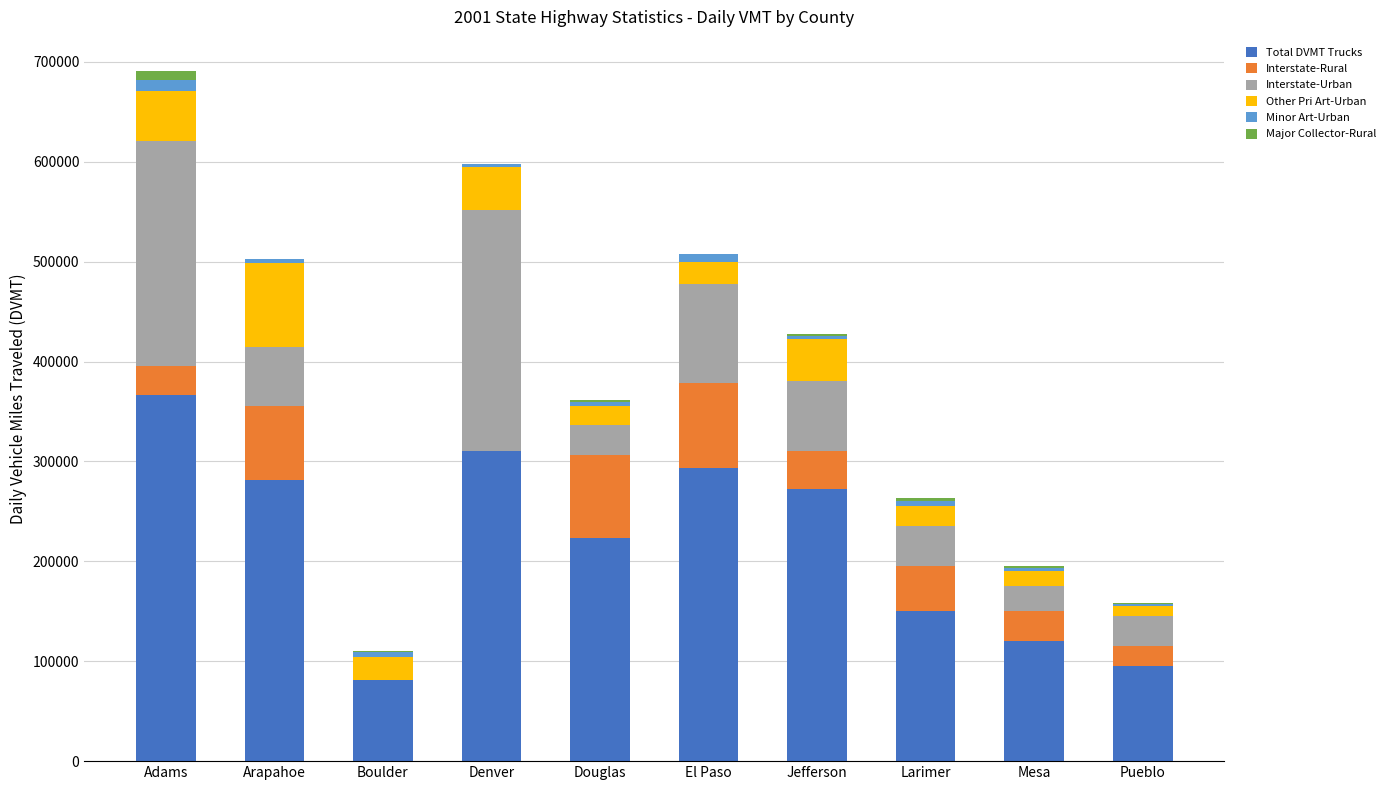

At which category is the sum across all series the highest?

Adams